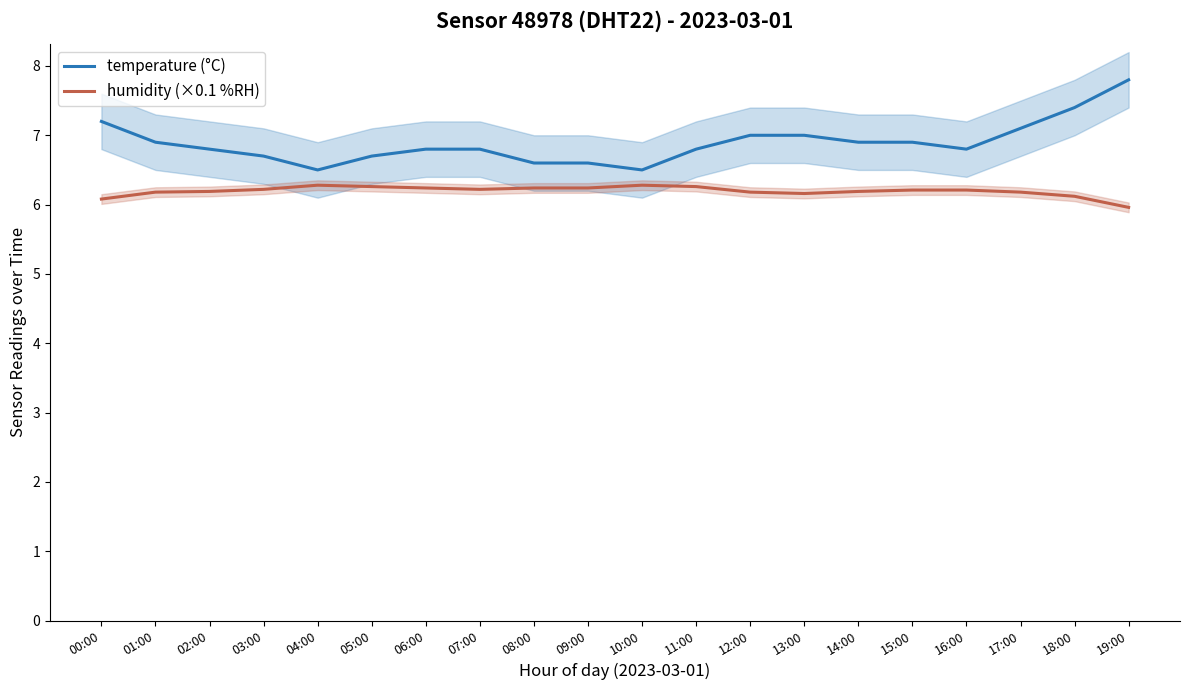

What is the label of the 5th point from the left?

04:00